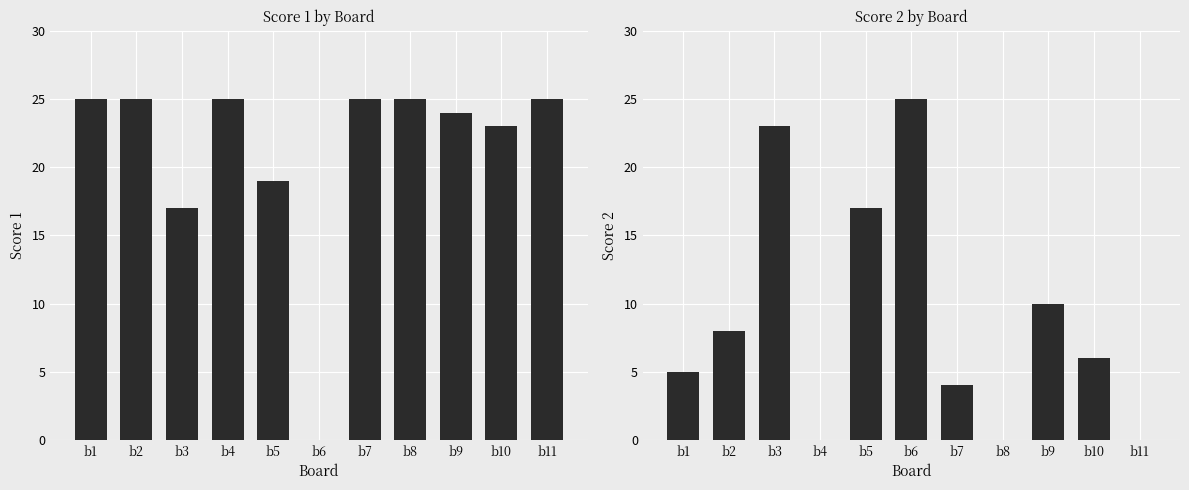

List the series in order of their peak value, lowest first.

Score 1, Score 2